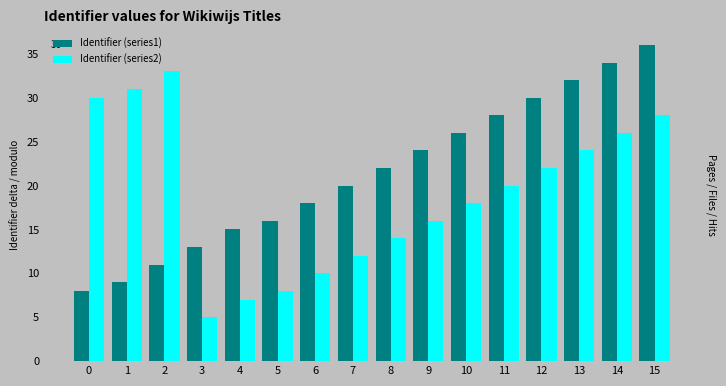

How many distinct data groups are displayed?

2